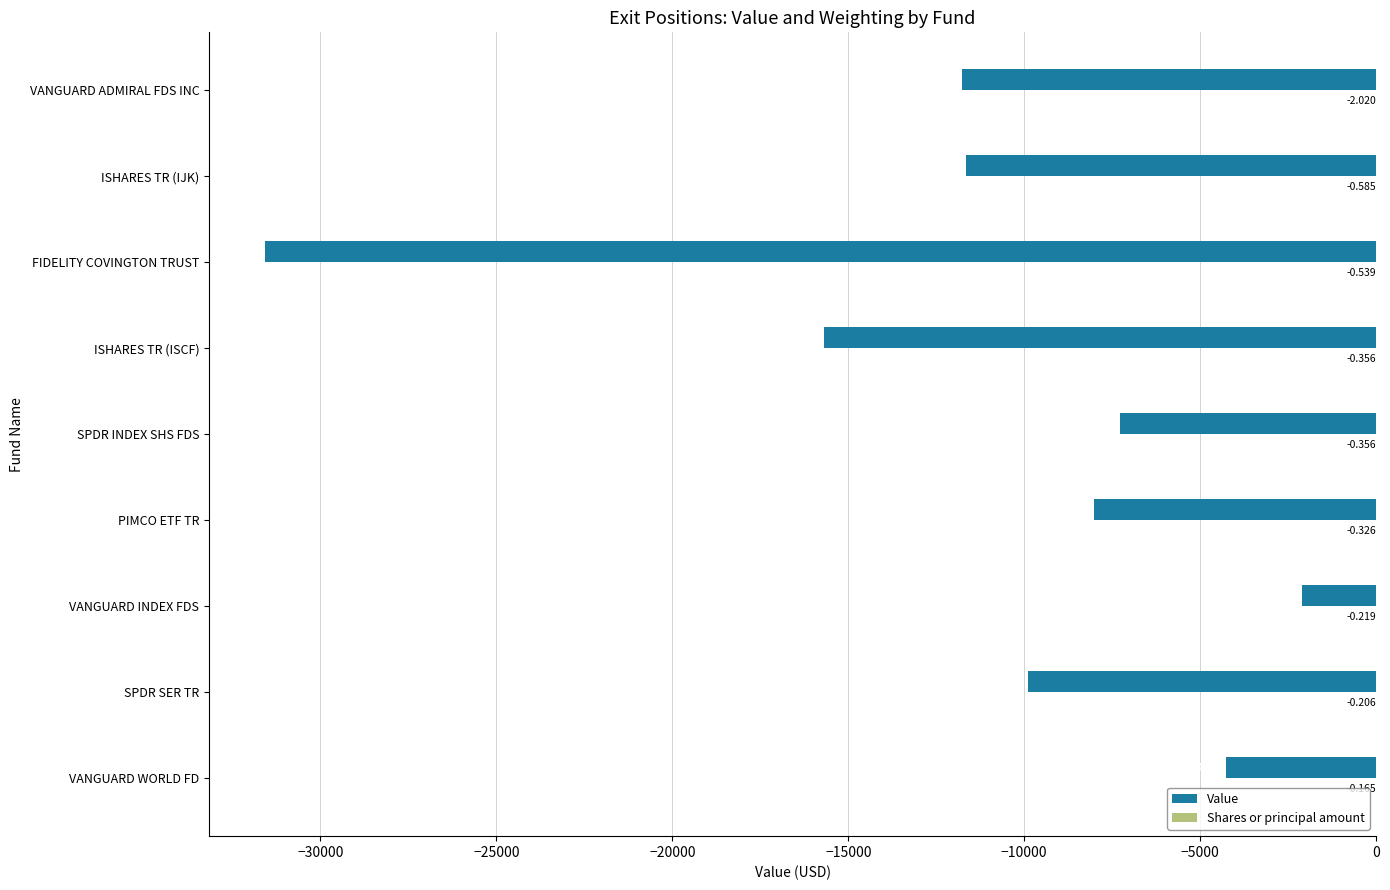

How many distinct data groups are displayed?

2